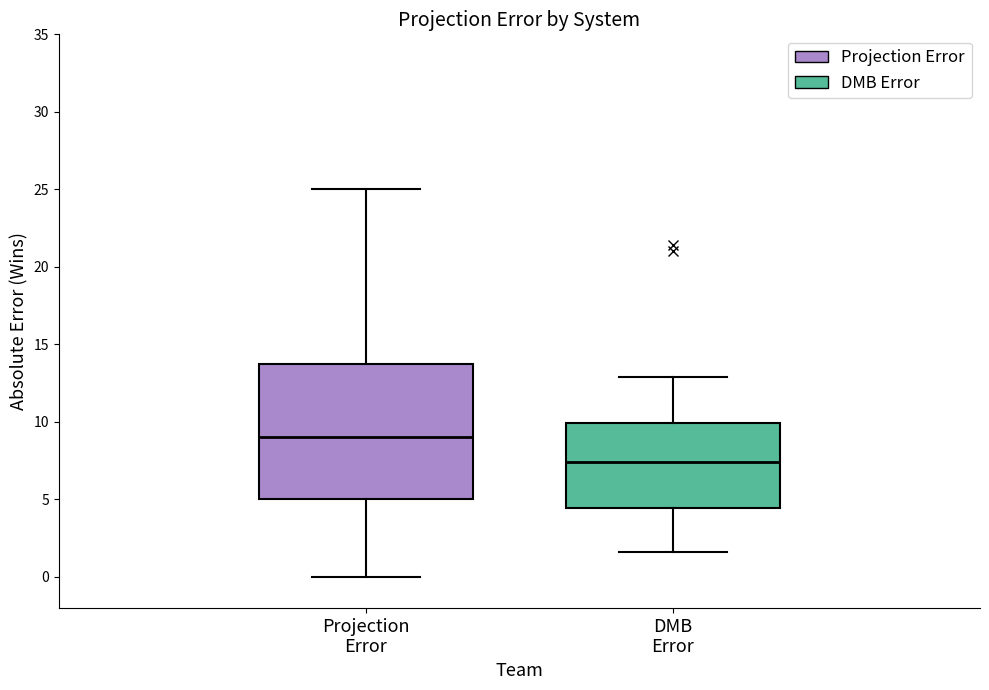

Reading left to right, transcribe this box plot: for each box, give where its median line is, the range the box spans, and where its two whiskers end, as read against the y-axis. The values are not printed on the chart, so give them approximately, as read against the axis.

Projection Error: median 9.0, box 5.0 to 14.0, whiskers 0.0 to 25.0
DMB Error: median 7.5, box 4.5 to 10.0, whiskers 1.5 to 13.0